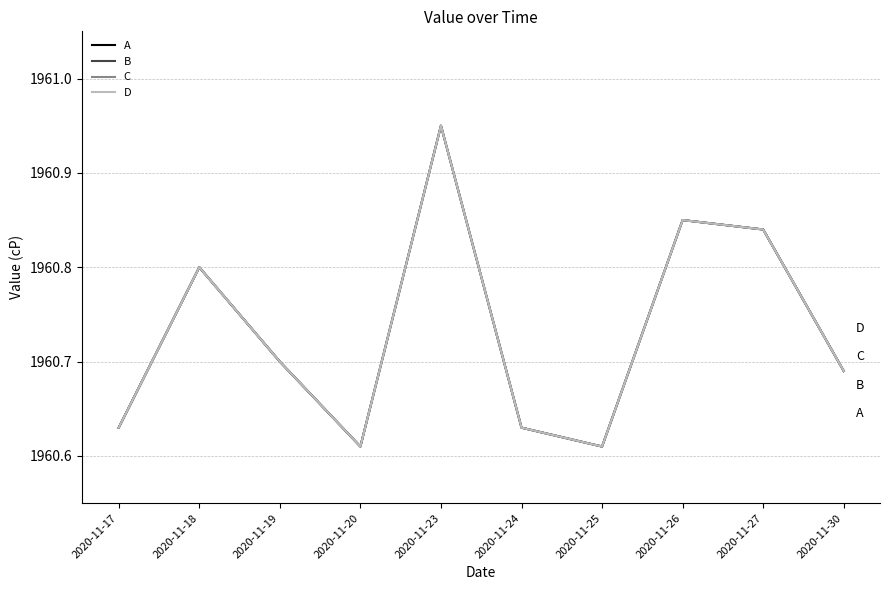

Does the chart have visible grid lines?

Yes